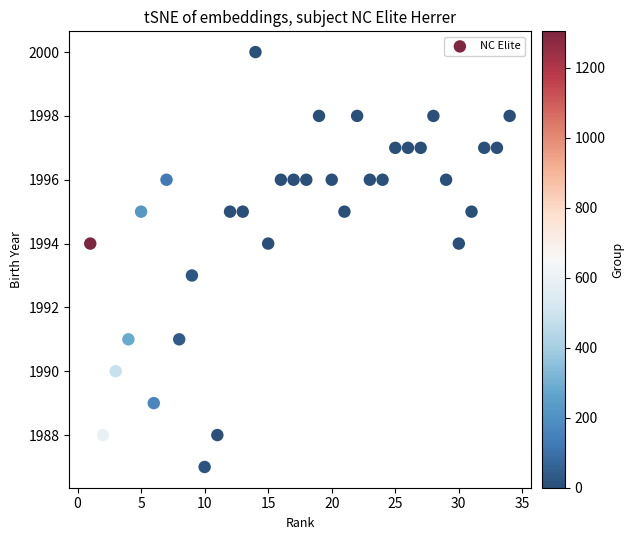

What is the range of Y values (max minus min)?

13